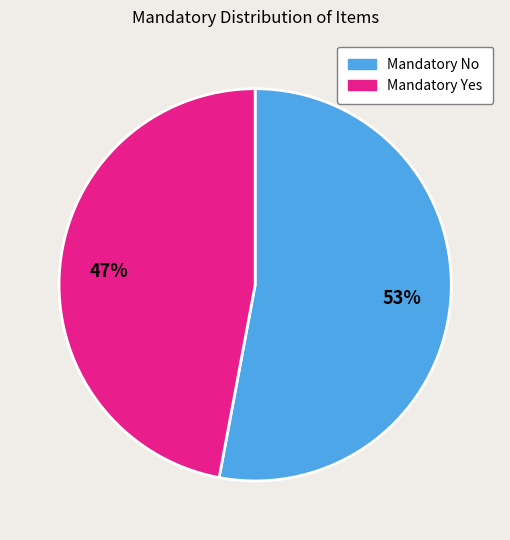

Is there any slice that represents more than half of the pie?

Yes